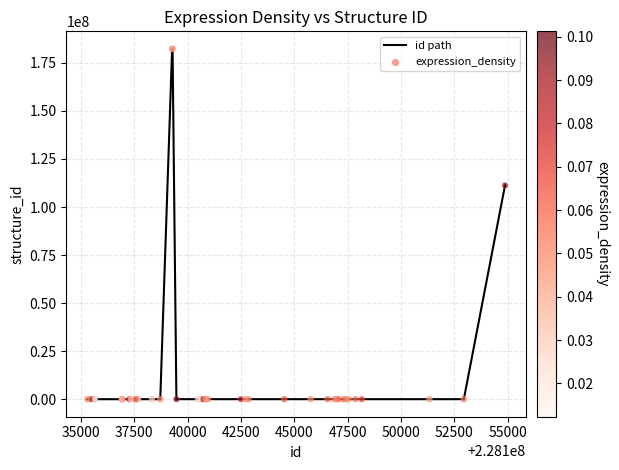

What is the difference between the maximum and minimum values?

182305586